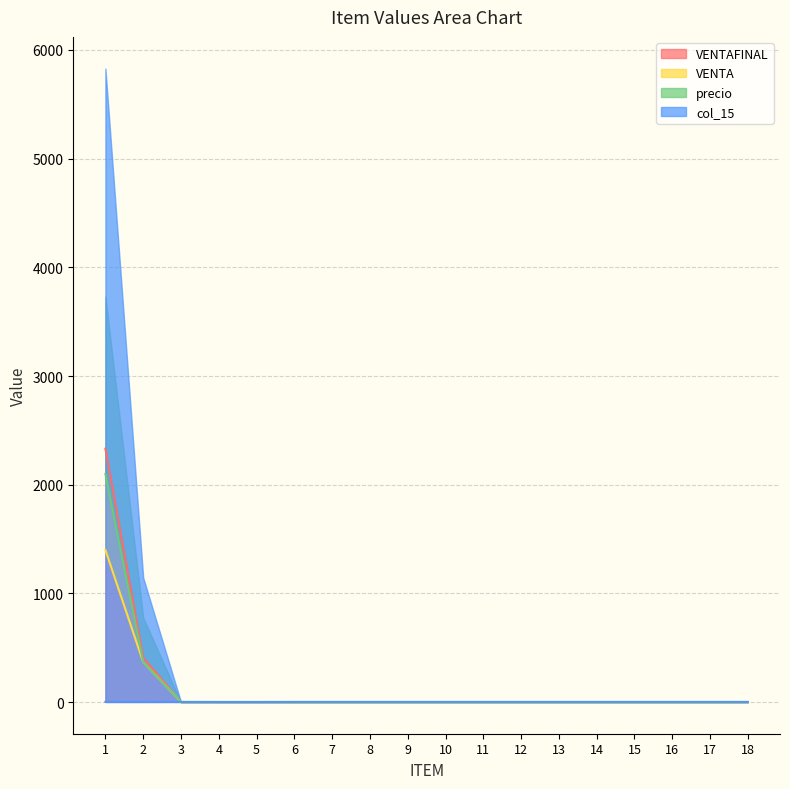

Read the VENTA value at 1.

1399.0